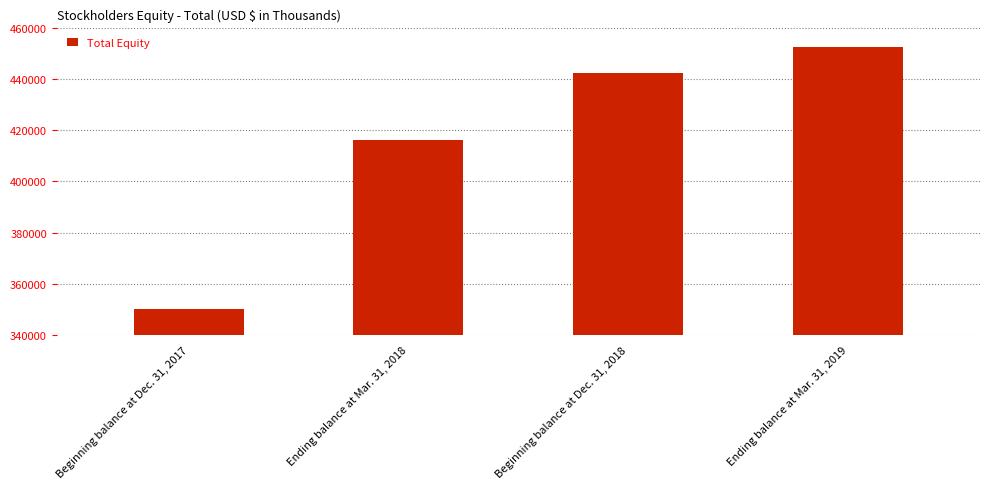

Approximately how many times larger is the value at Beginning balance at Dec. 31, 2018 compared to Ending balance at Mar. 31, 2018?

1.1